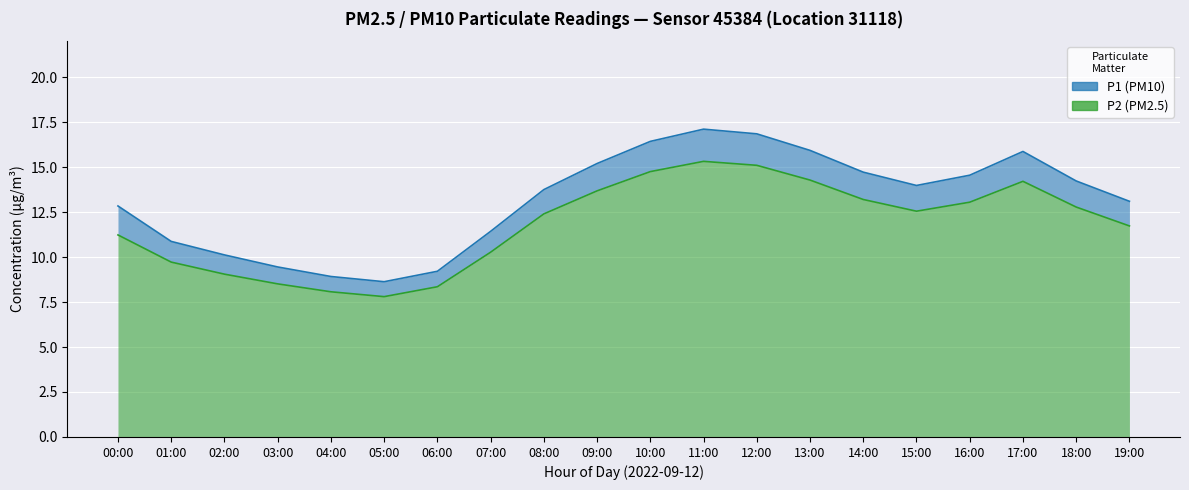

At which label does P2 first exceed 12?

08:00